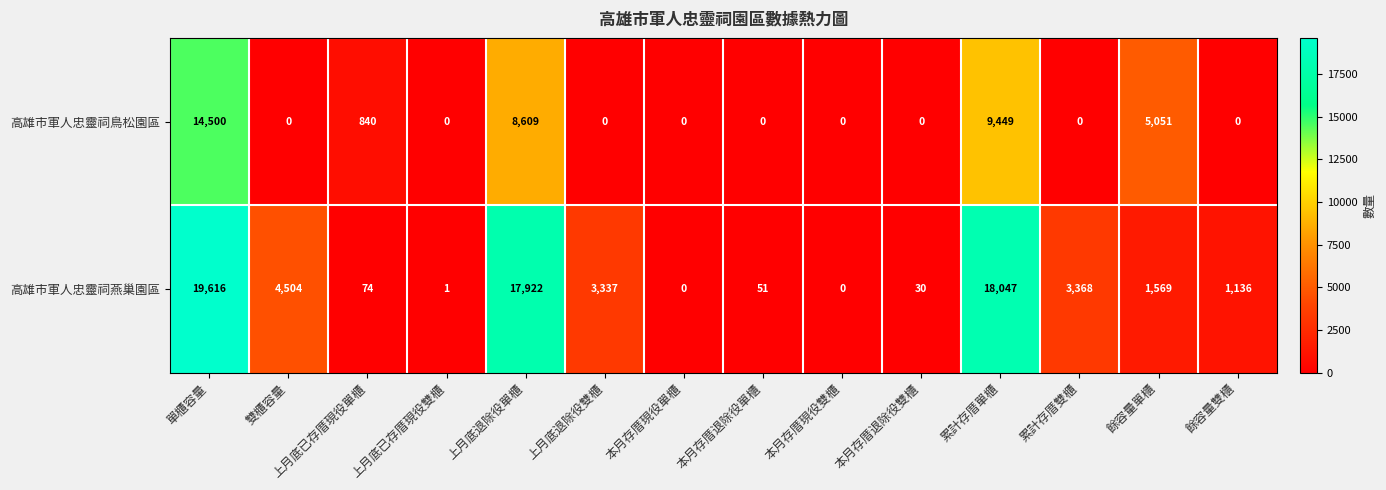

At how many categories does at least one series exceed 13599?

3